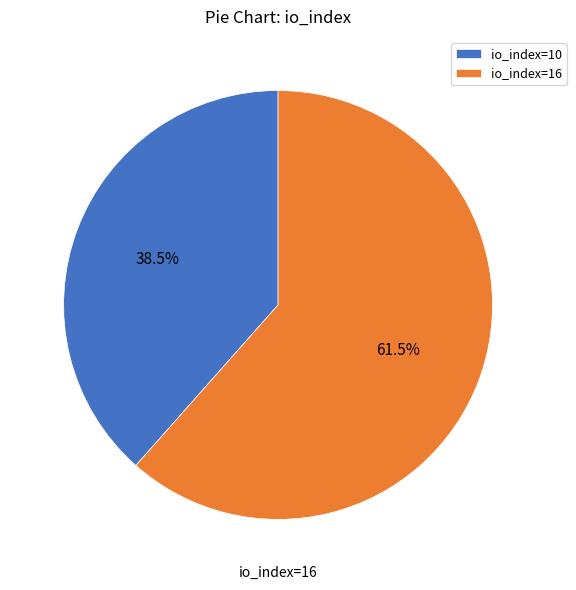

What is the largest slice in the pie chart?

io_index=16